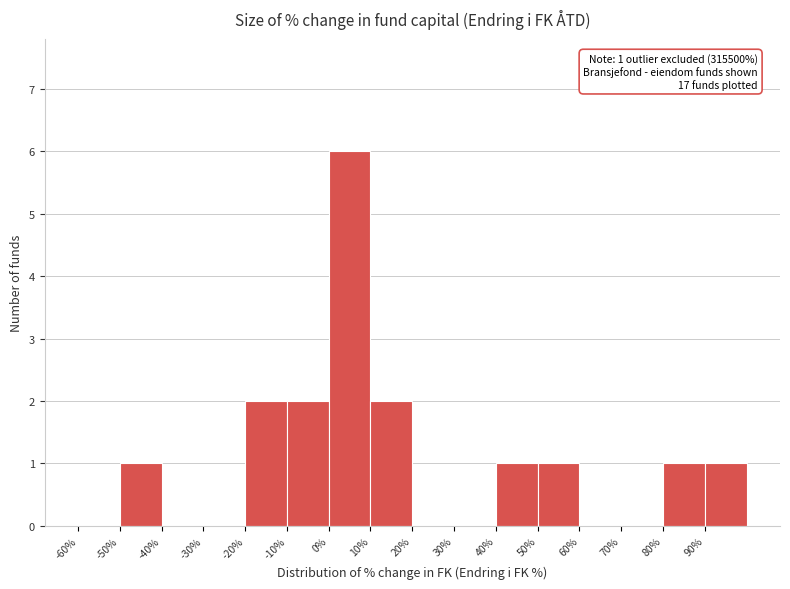

Over which range of the x-axis is the bar tallest?

0 to 10